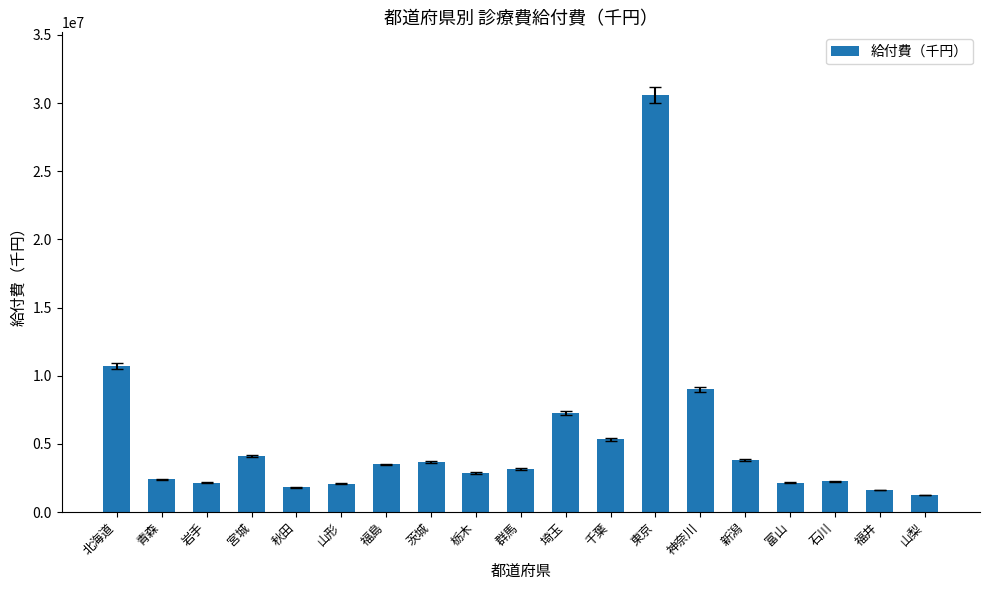

Where is the data nearest to the value 15921677?

北海道